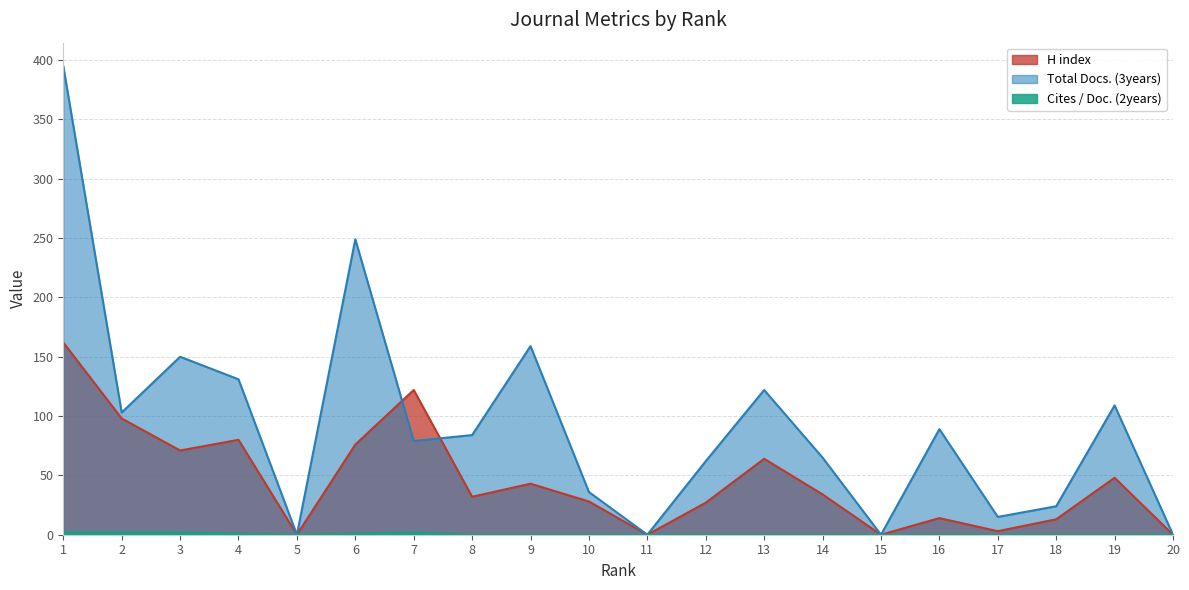

What is the difference between the second highest and second lowest values in the Total Docs. (3years) series?

249